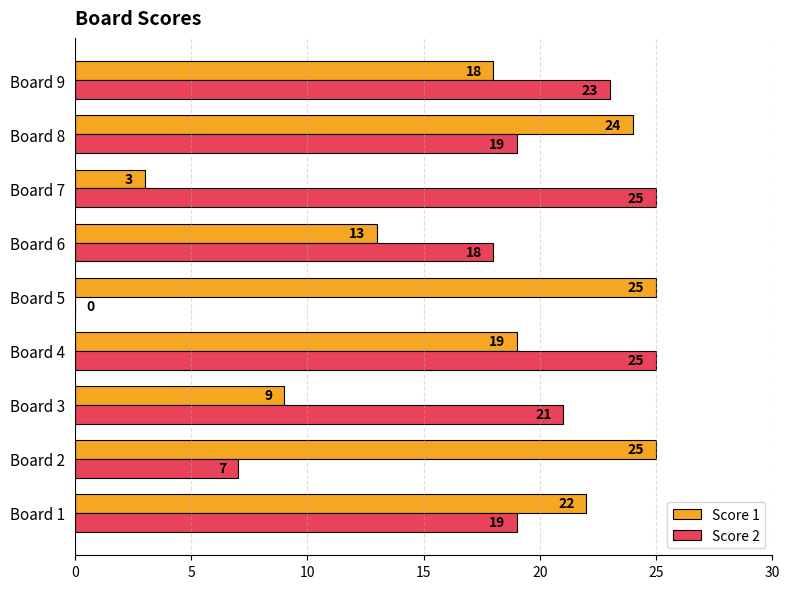

What value does the Score 1 series have at Board 1, to the nearest 10?

20